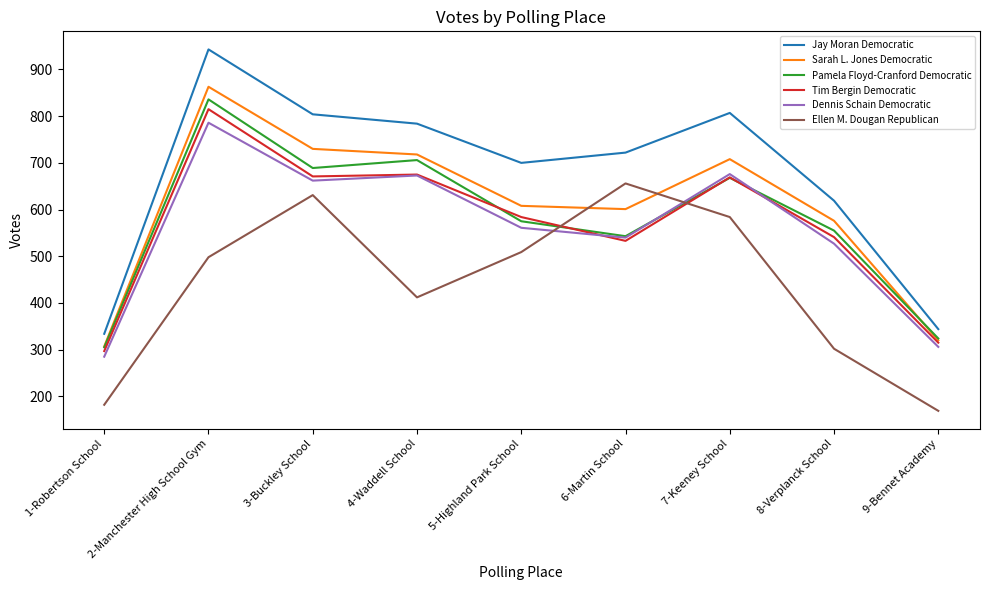

True or false: Tim Bergin Democratic has a value of 533 at 6-Martin School.

True